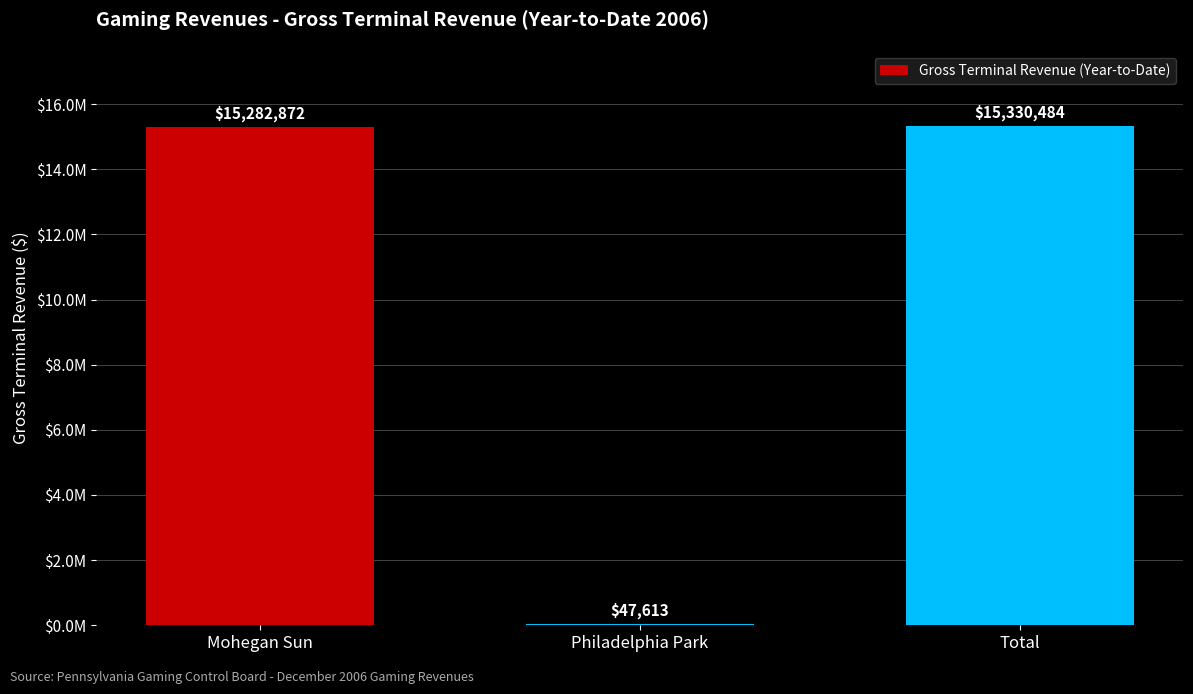

What is the sum of all values?

30660968.9